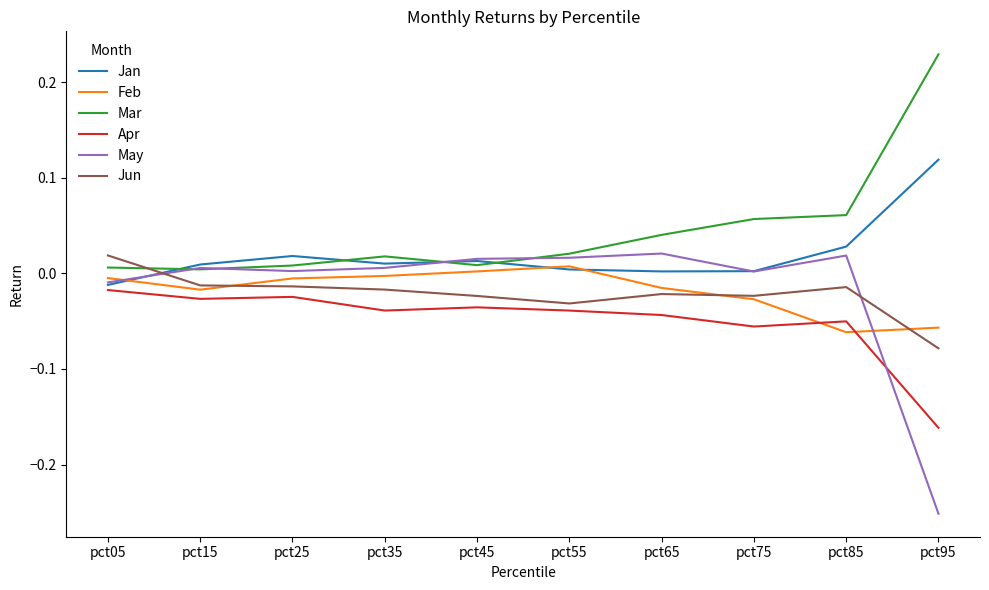

Is the value of May at pct05 greater than the value of Feb at pct85?

Yes